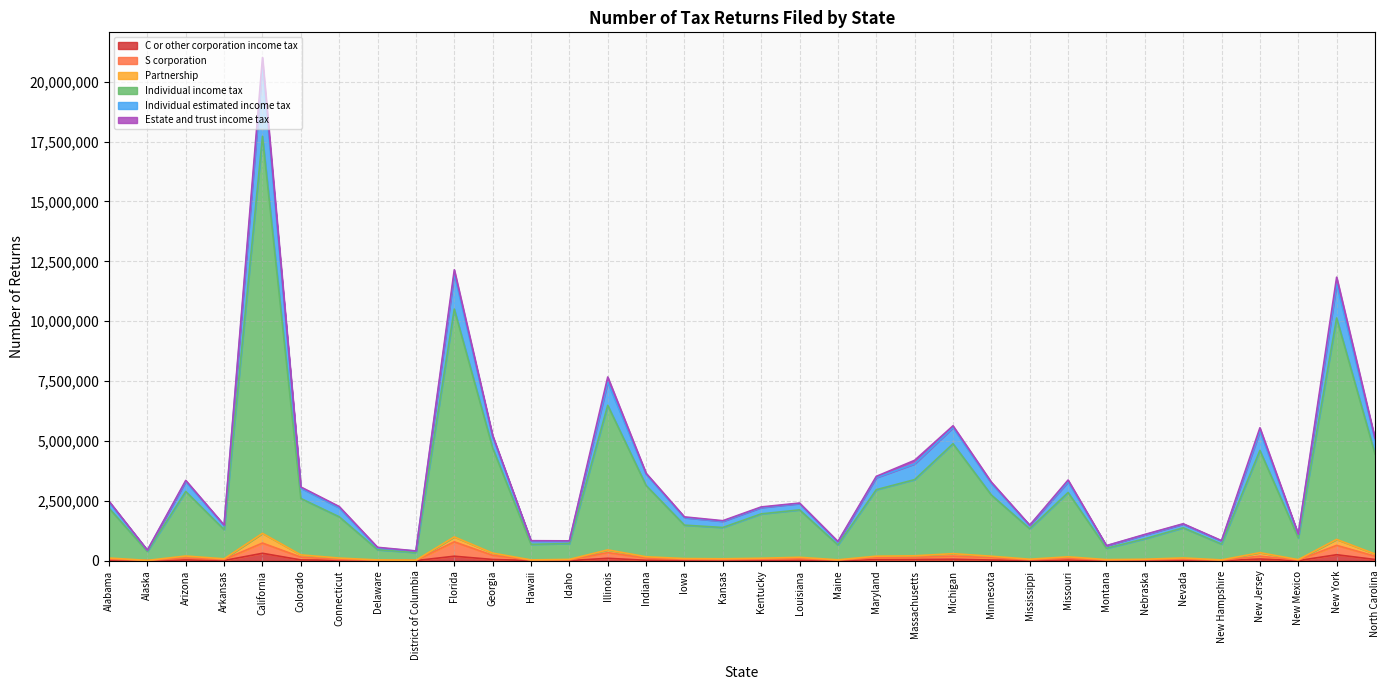

List the labels in order of S corporation value, largest first.

Florida, California, New York, Illinois, Georgia, Michigan, North Carolina, New Jersey, Colorado, Massachusetts, Minnesota, Maryland, Arizona, Indiana, Missouri, Louisiana, Nevada, Alabama, Kentucky, Iowa, Arkansas, Kansas, Connecticut, Nebraska, Mississippi, Idaho, Montana, Maine, New Mexico, Hawaii, Delaware, New Hampshire, District of Columbia, Alaska